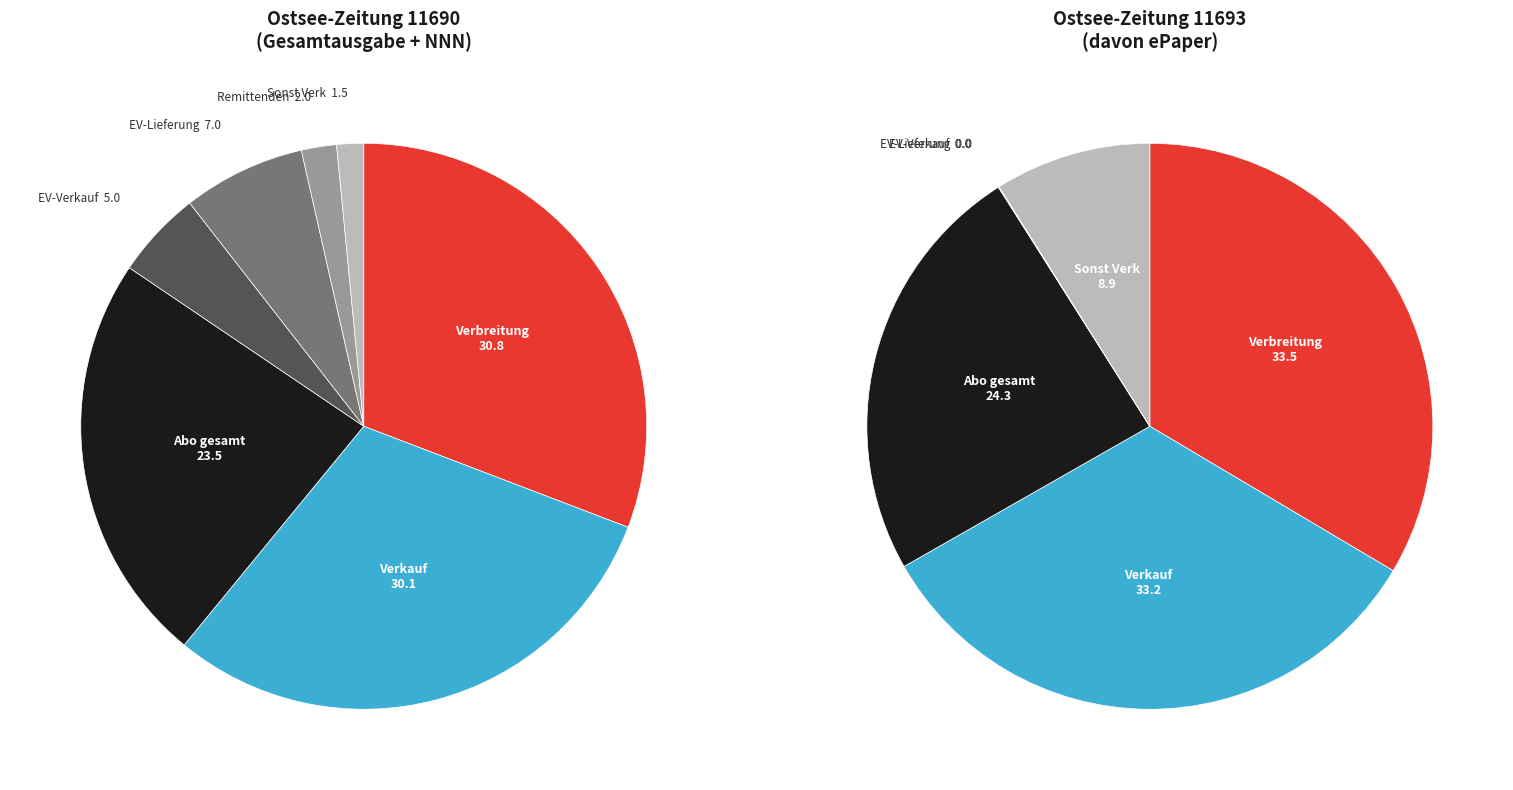

Is it true that Ostsee-Zeitung ePaper (11693) is 0% of the pie?

True